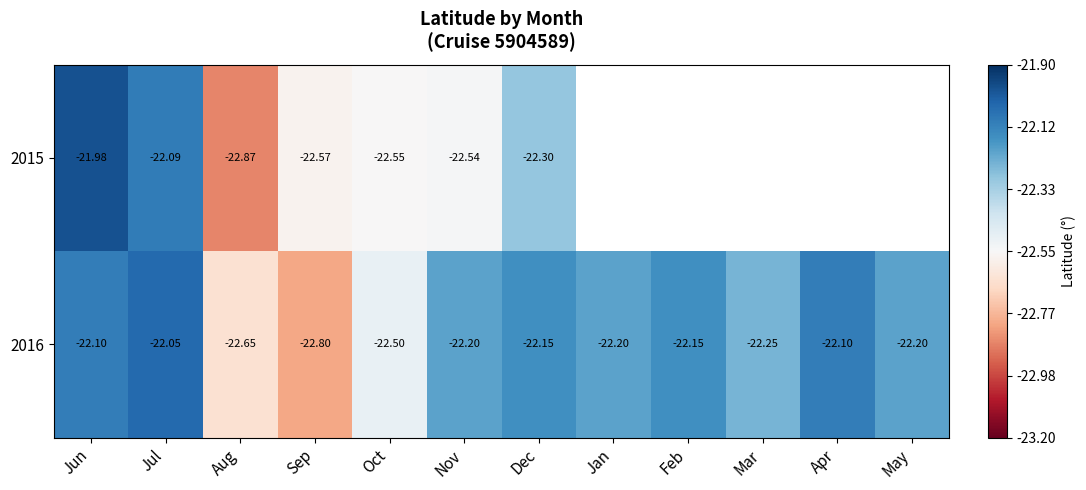

What is the difference between the maximum and minimum values in the 2015 series?

0.9